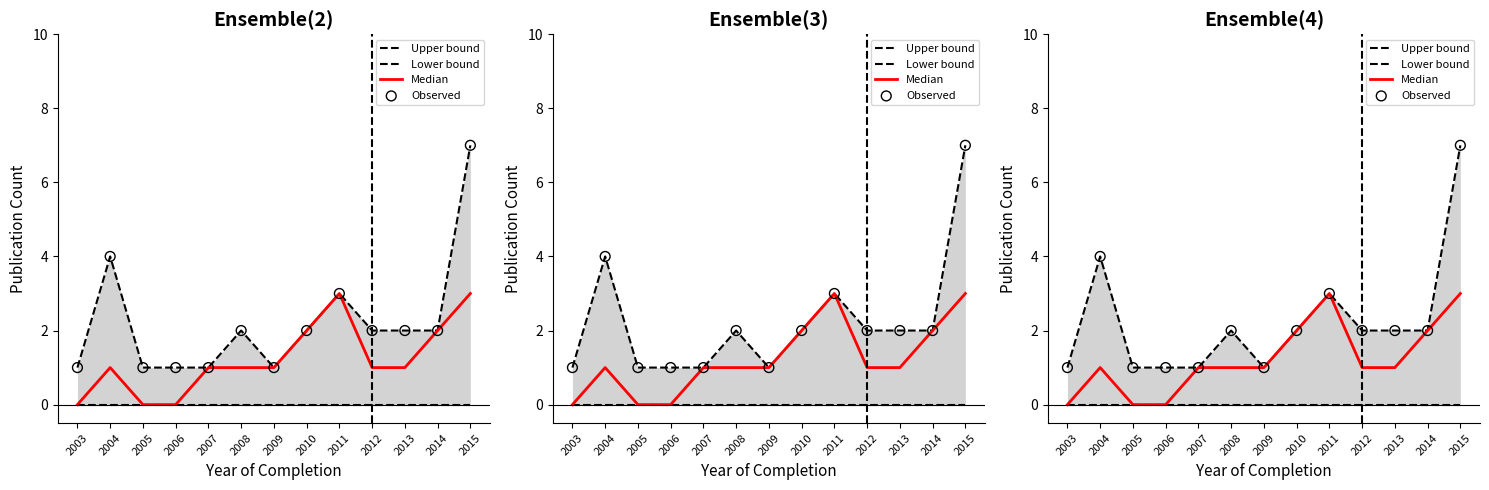

Which series reaches the minimum Y coordinate?

Lower bound